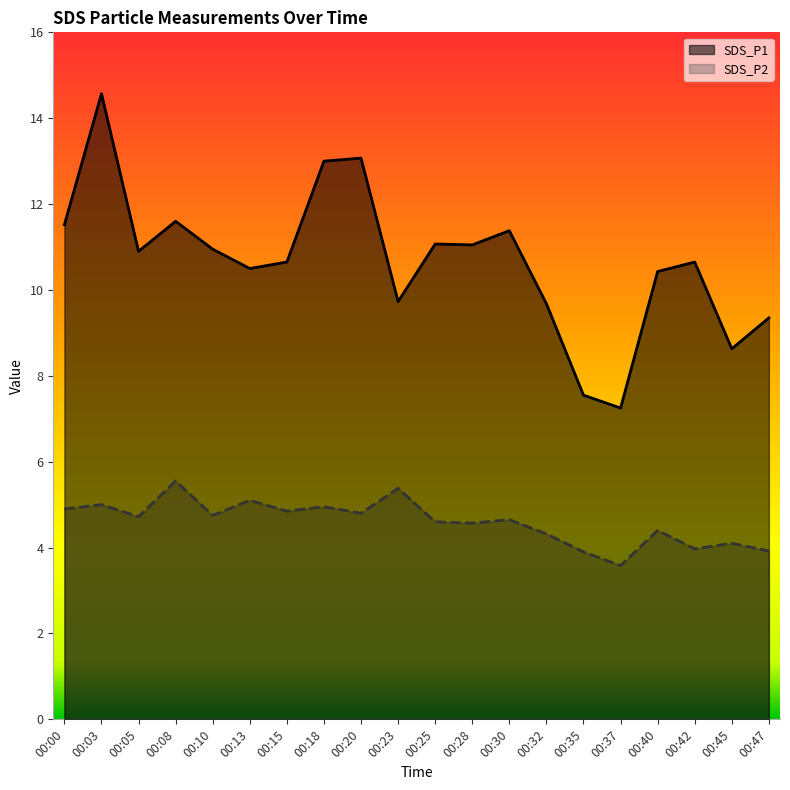

The SDS_P1 series shows 9.3 at 00:47. True or false?

True